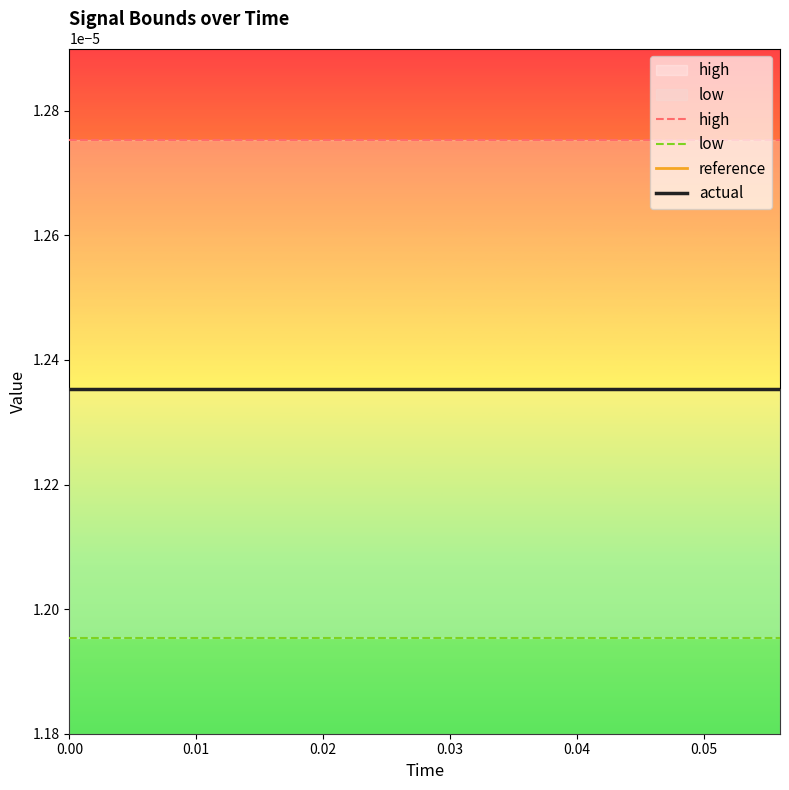

What are all the series names shown in the legend?

high, low, reference, actual